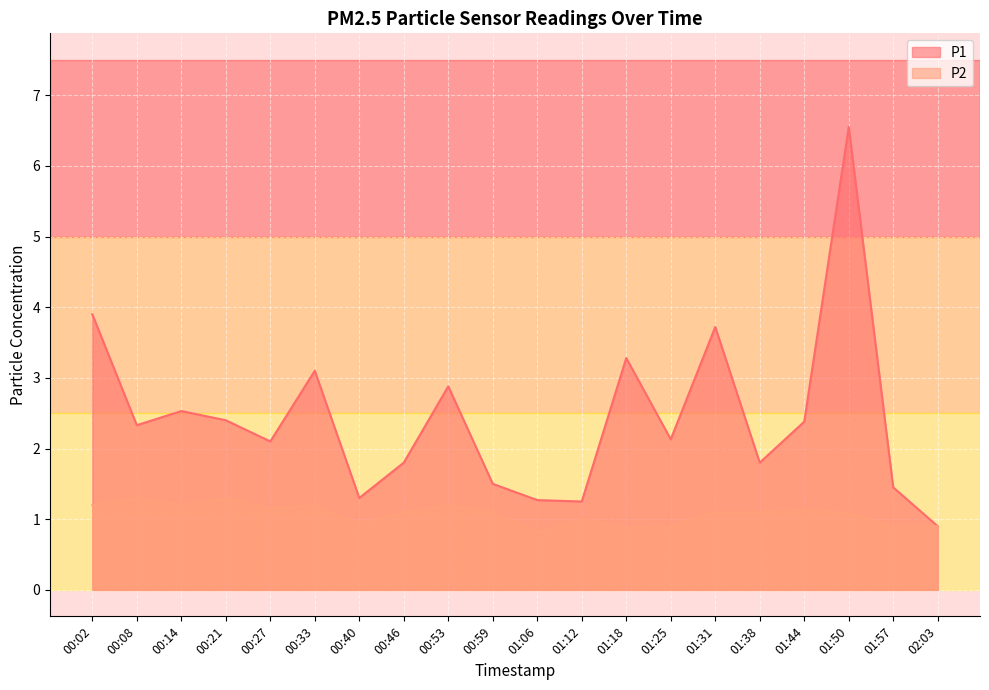

What is the minimum value shown in the chart?

0.8